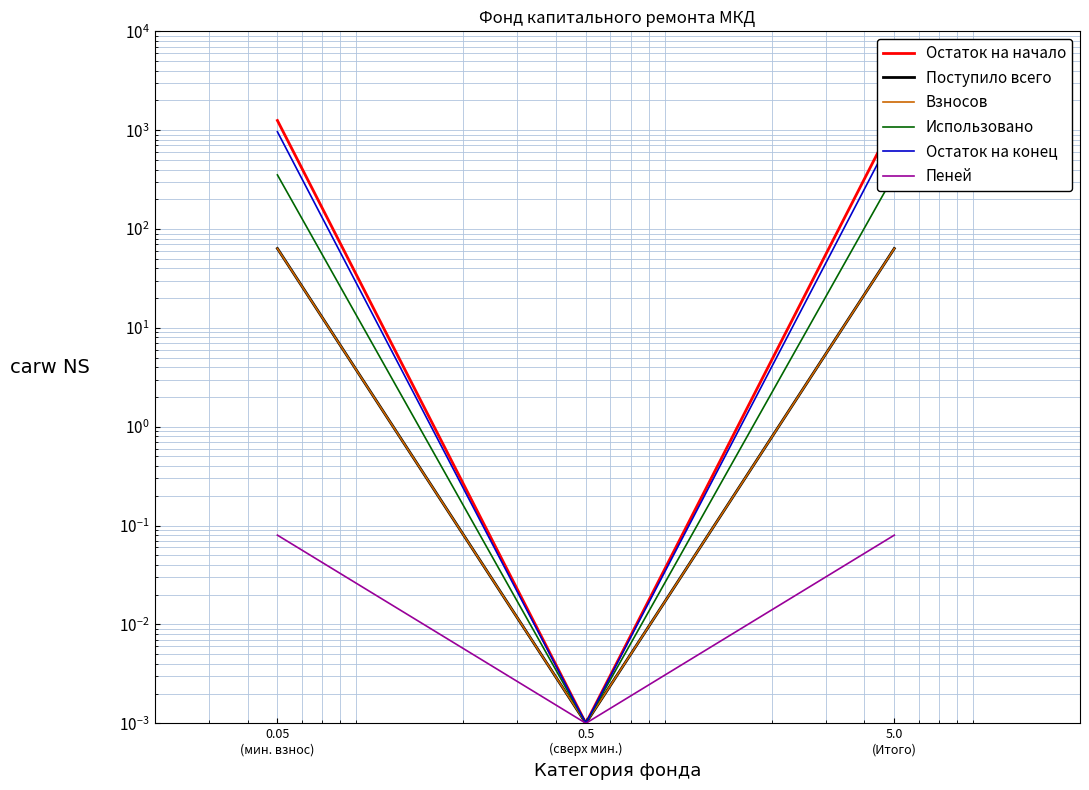

True or false: Остаток на начало has a value of 1253.1 at 5.0
(Итого).

True